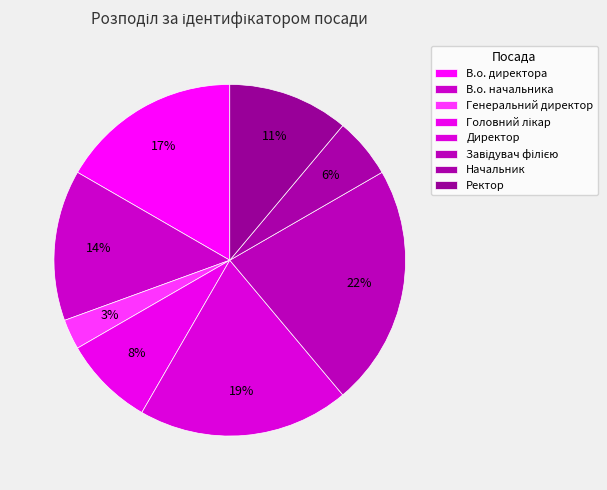

Count the number of slices in the pie.

8